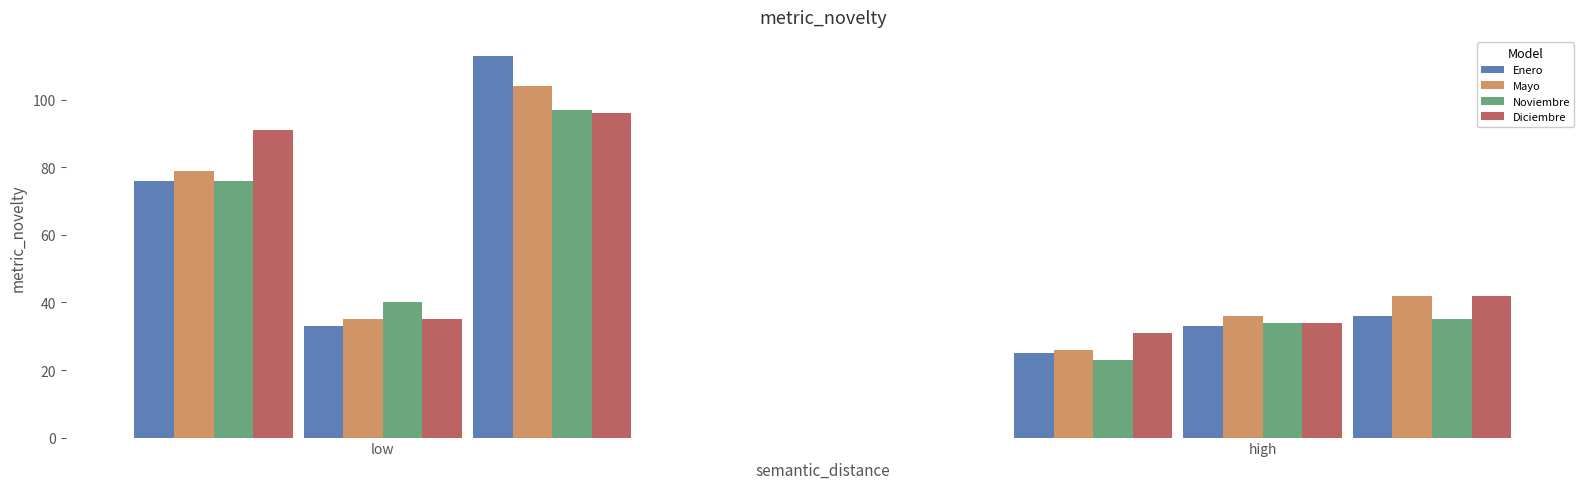

What is the highest value of the Noviembre series?

97